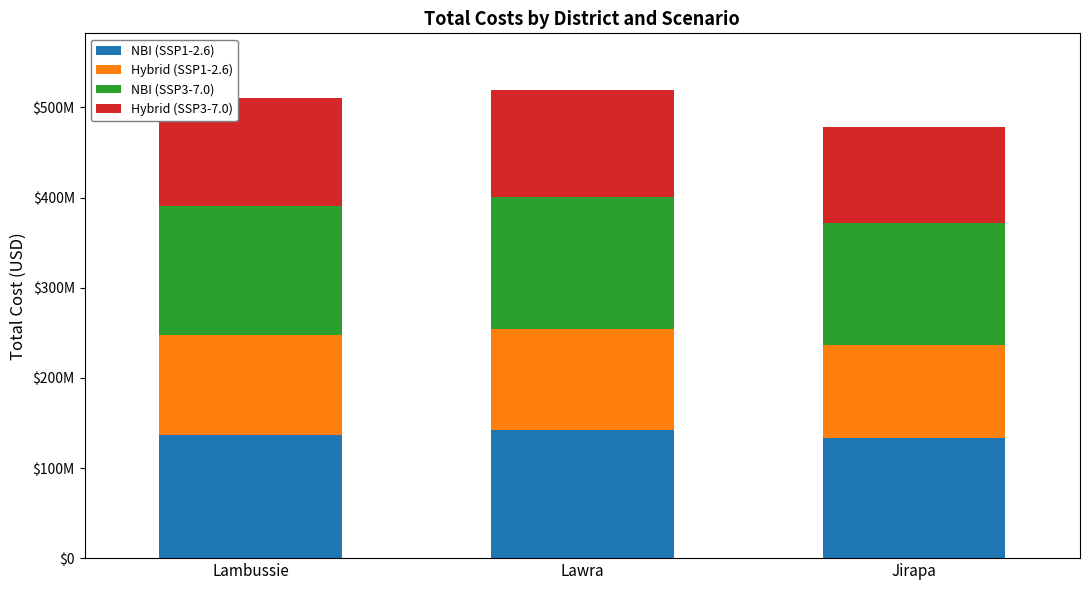

Is it true that NBI (SSP1-2.6) equals 133514210.7 at Jirapa?

True